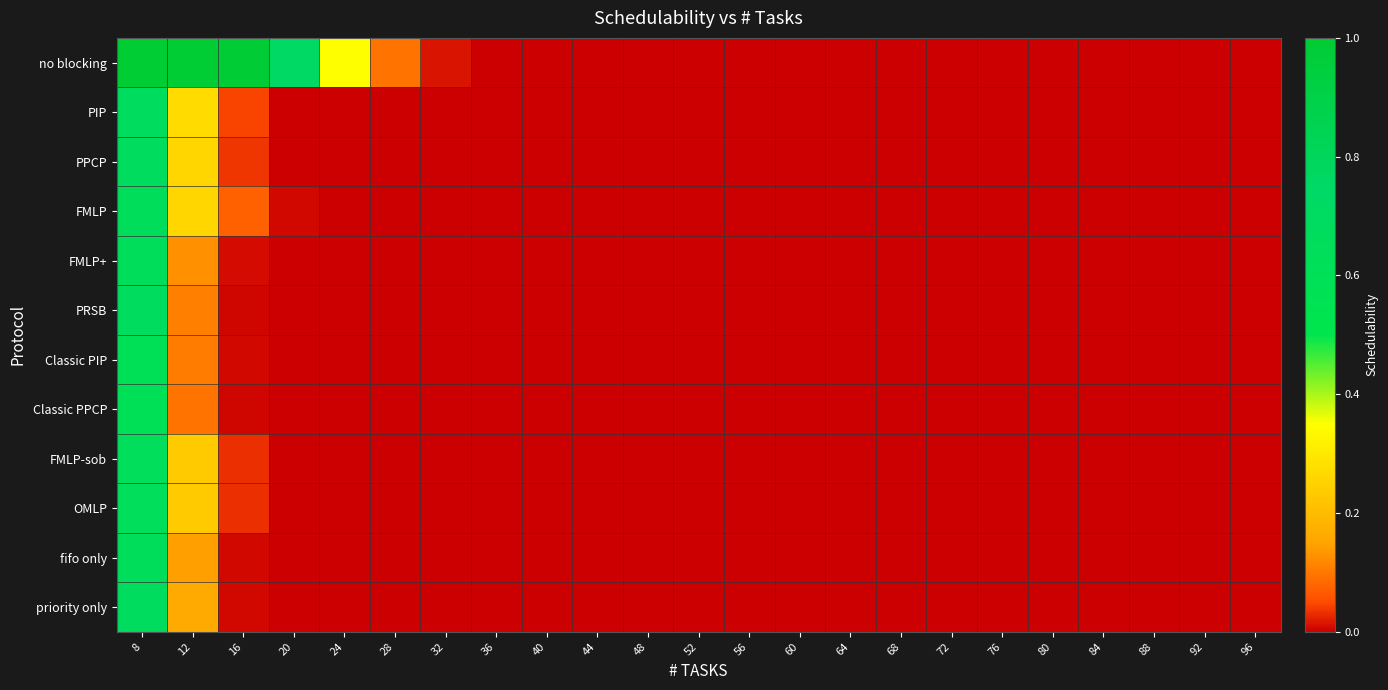

What is the greatest value displayed?

1.0